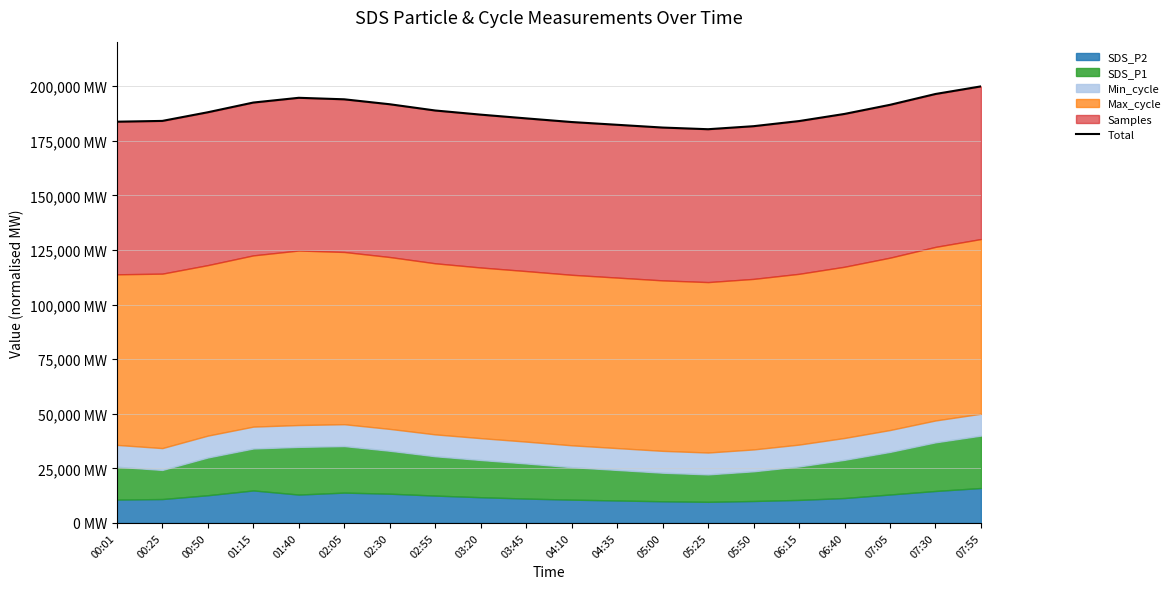

What is the minimum value shown in the chart?

180272.2